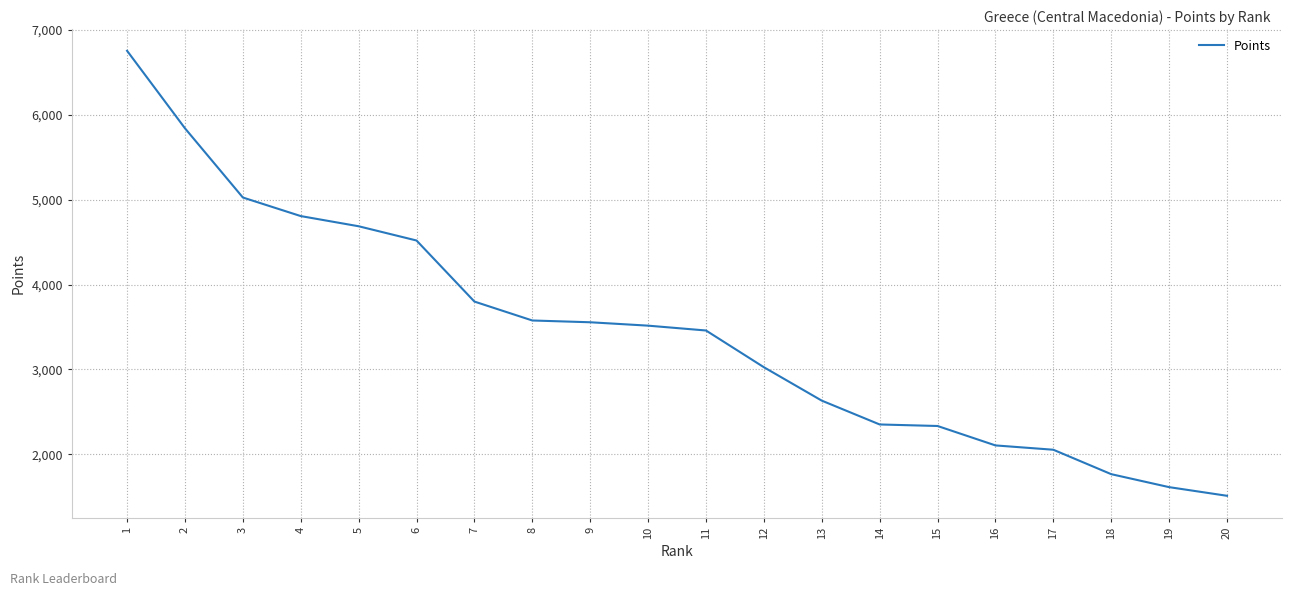

Count the number of categories in the chart.

20